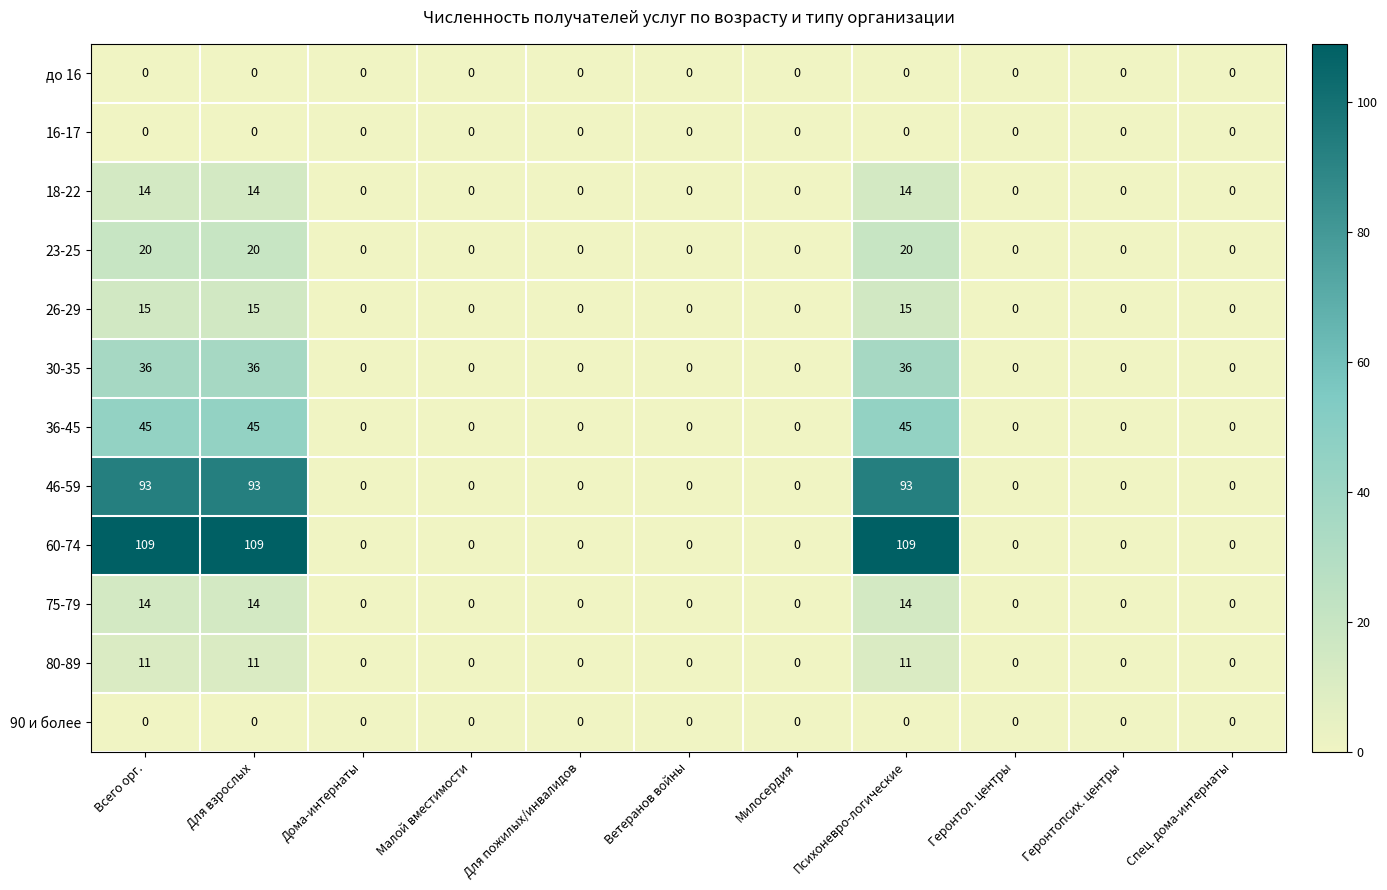

Which series has the largest total across all categories?

60-74